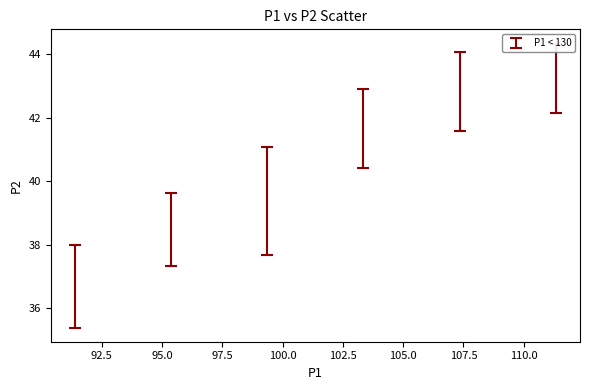

What is the average X value?

101.4